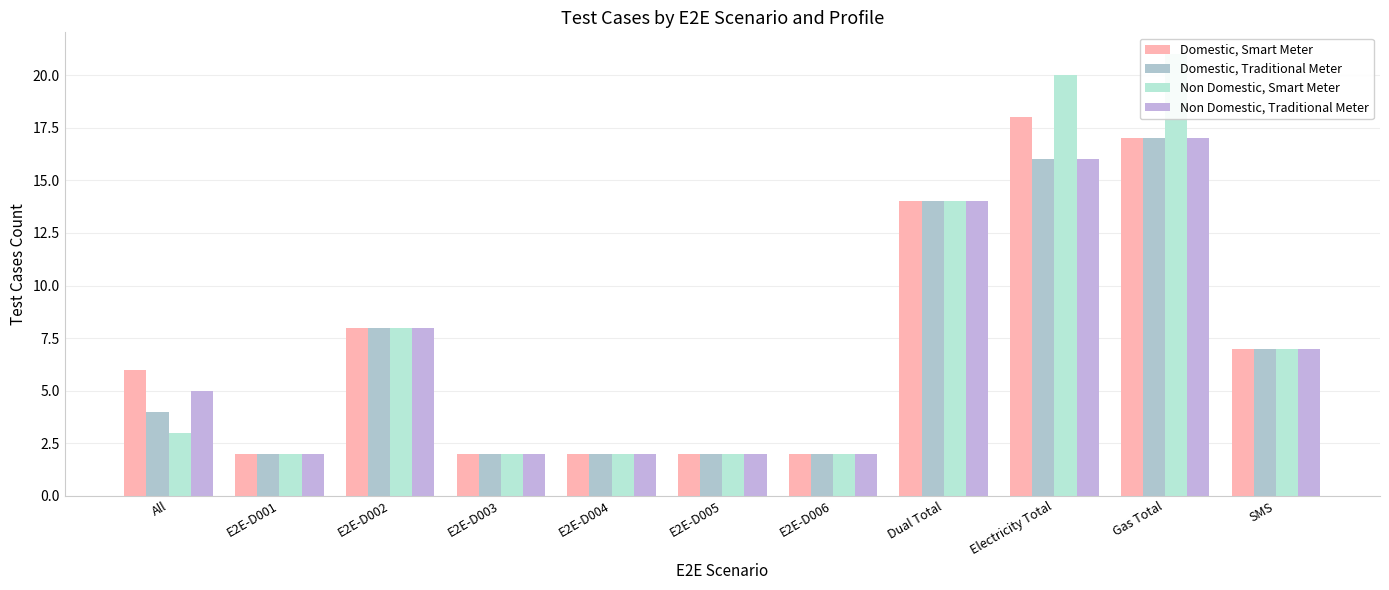

How many data points in Non Domestic, Traditional Meter are above 5?

5